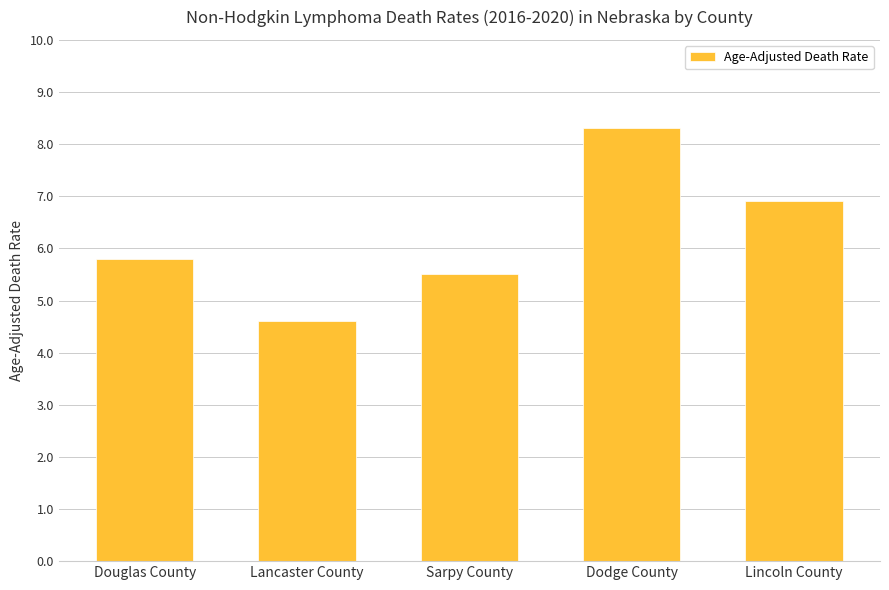

Which label corresponds to the largest value in the chart?

Dodge County